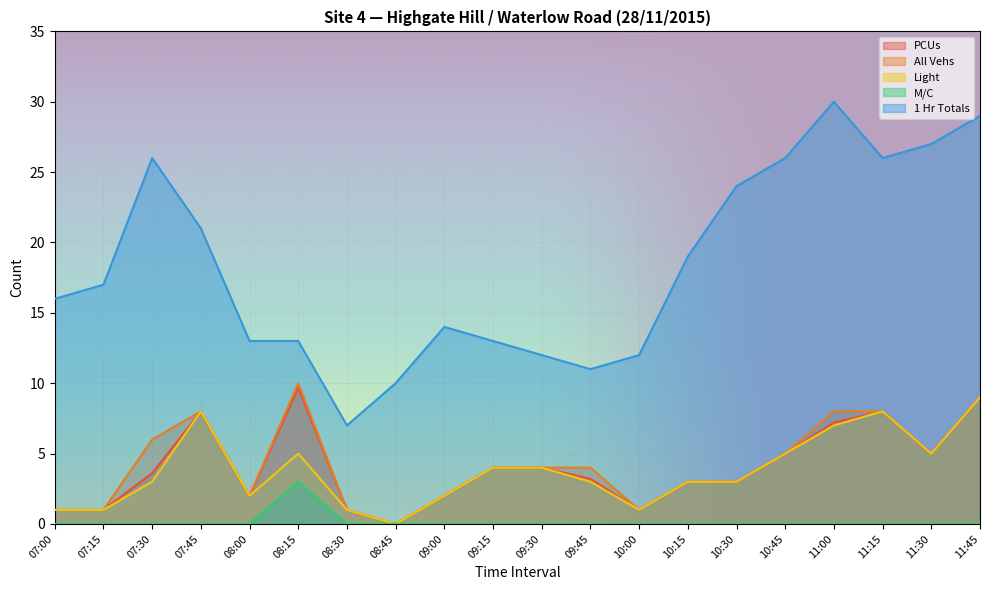

Which series changed the most between 07:00 and 07:45?

PCUs